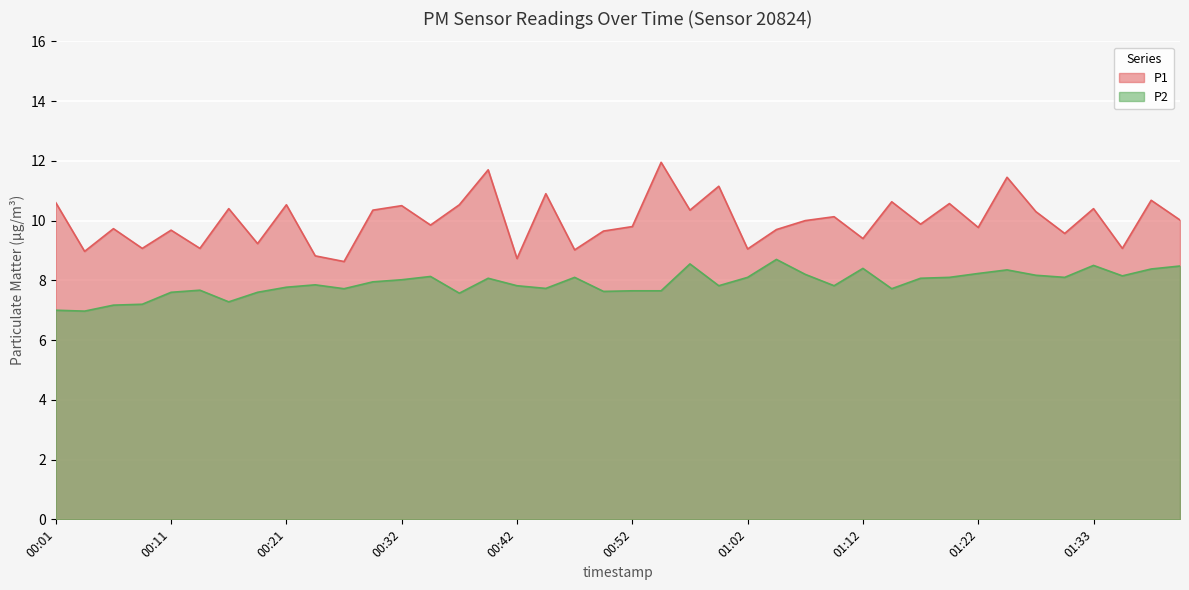

The value of P1 at 00:04 is 4.3. True or false?

False